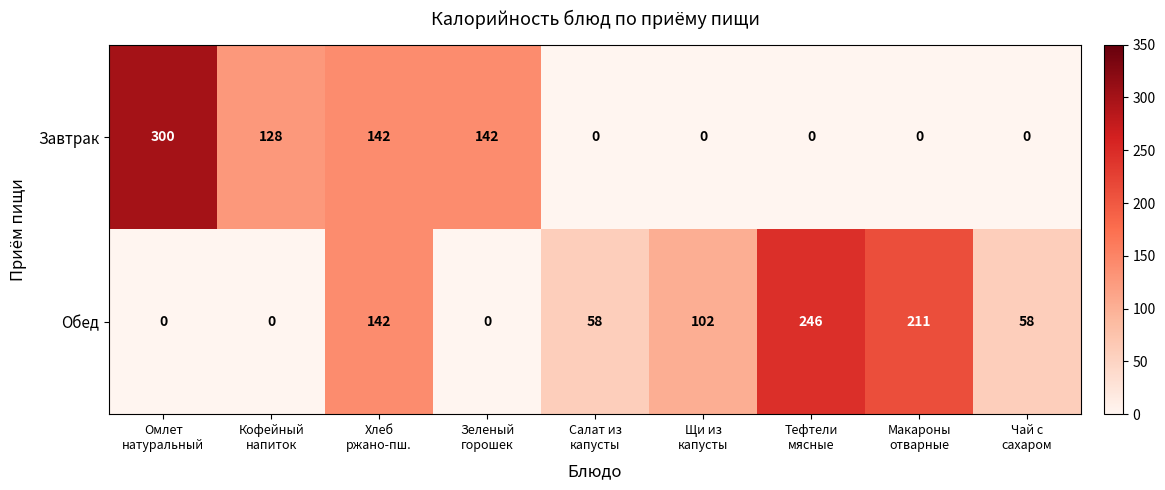

What is the total value across all series at Омлет
натуральный?

300